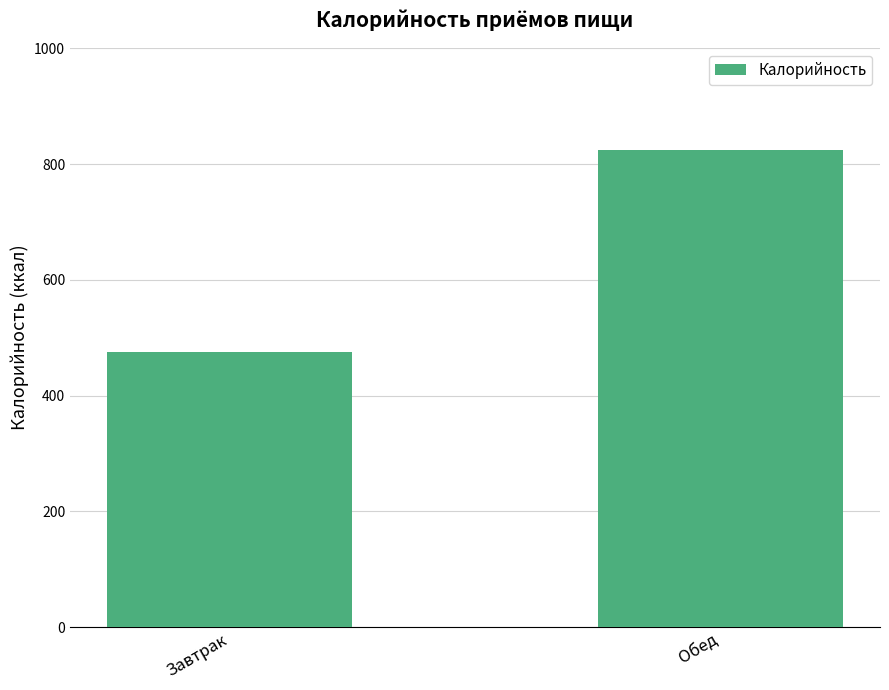

What is the difference between the values at Обед and Завтрак?

349.3